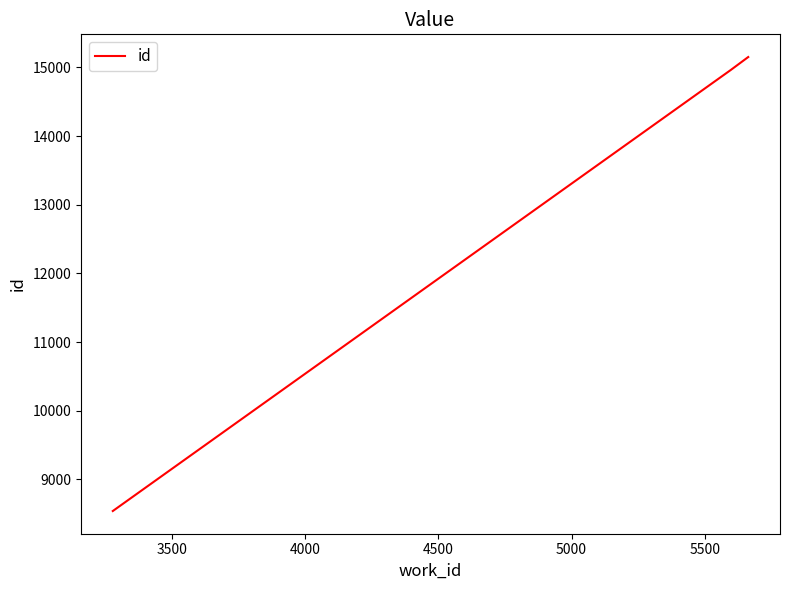

What is the minimum value shown in the chart?

8539